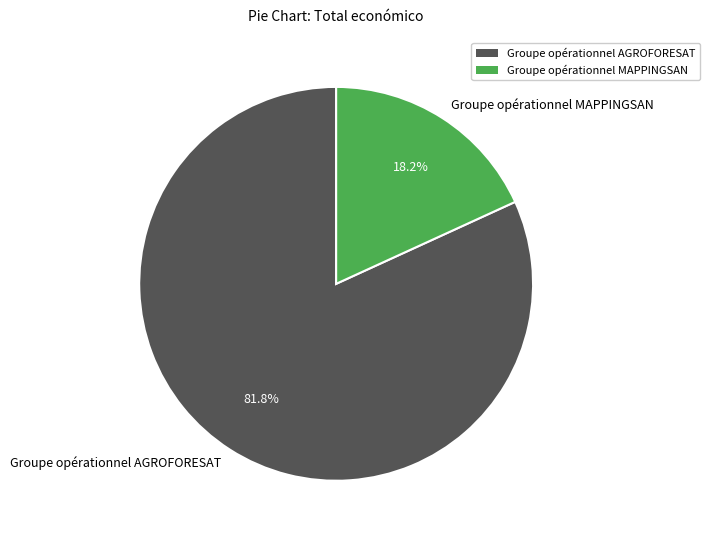

Between Groupe opérationnel MAPPINGSAN and Groupe opérationnel AGROFORESAT, which is larger?

Groupe opérationnel AGROFORESAT